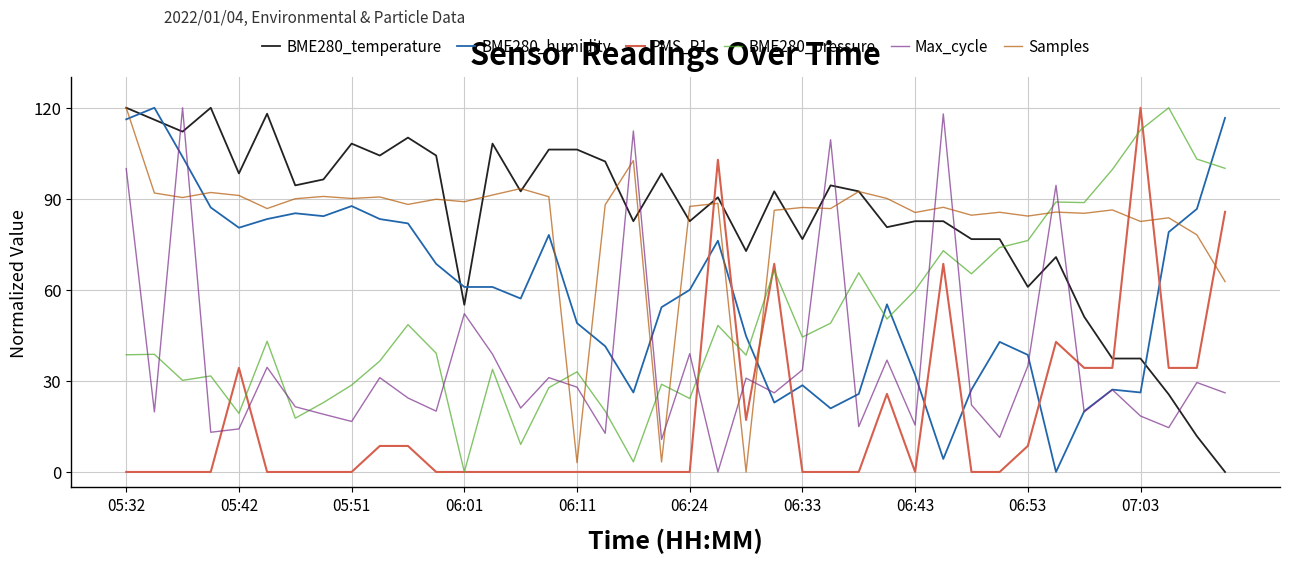

Which series ends up on top after the final intersection of Samples and BME280_pressure?

BME280_pressure